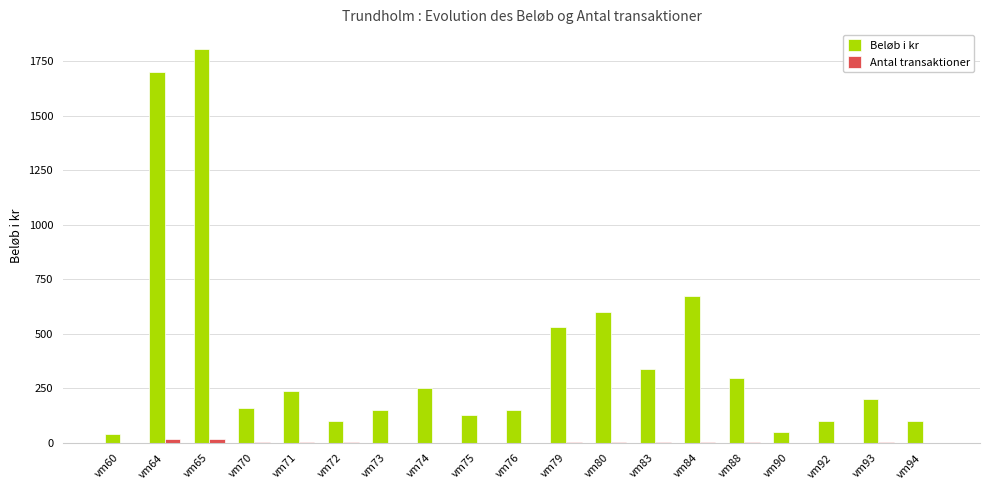

Does the chart contain stacked bars?

No